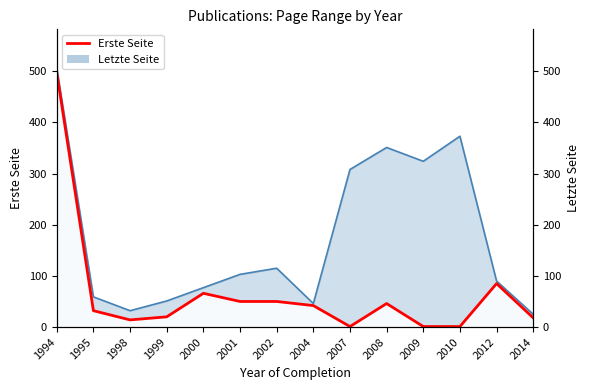

Rank the categories by value from highest to lowest.

1994, 2012, 2000, 2001, 2002, 2008, 2004, 1995, 1999, 2014, 1998, 2007, 2009, 2010